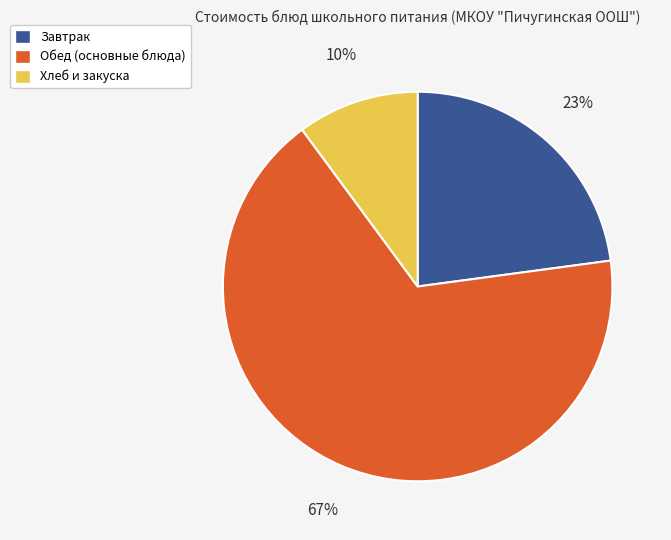

What is the smallest slice in the pie chart?

Хлеб и закуска